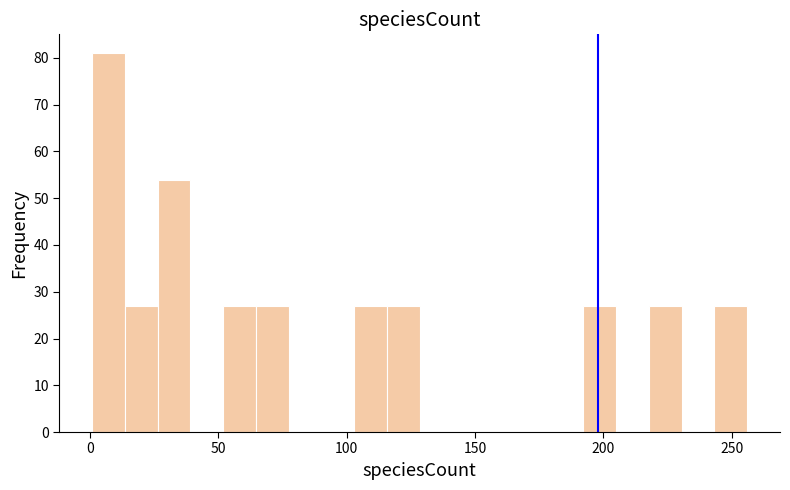

Around what value on the x-axis is the tallest bar? Give the approximate position of its centre, as read against the axis.

5